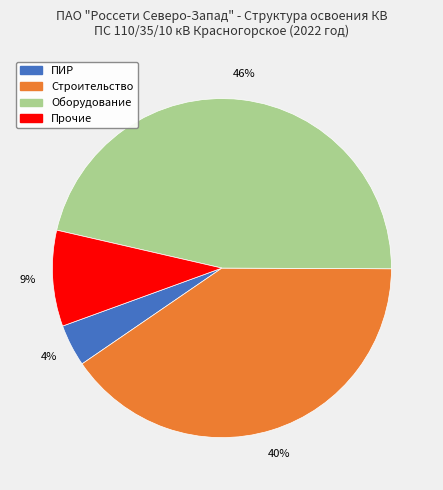

To the nearest percent, what is the average slice percentage?

25%